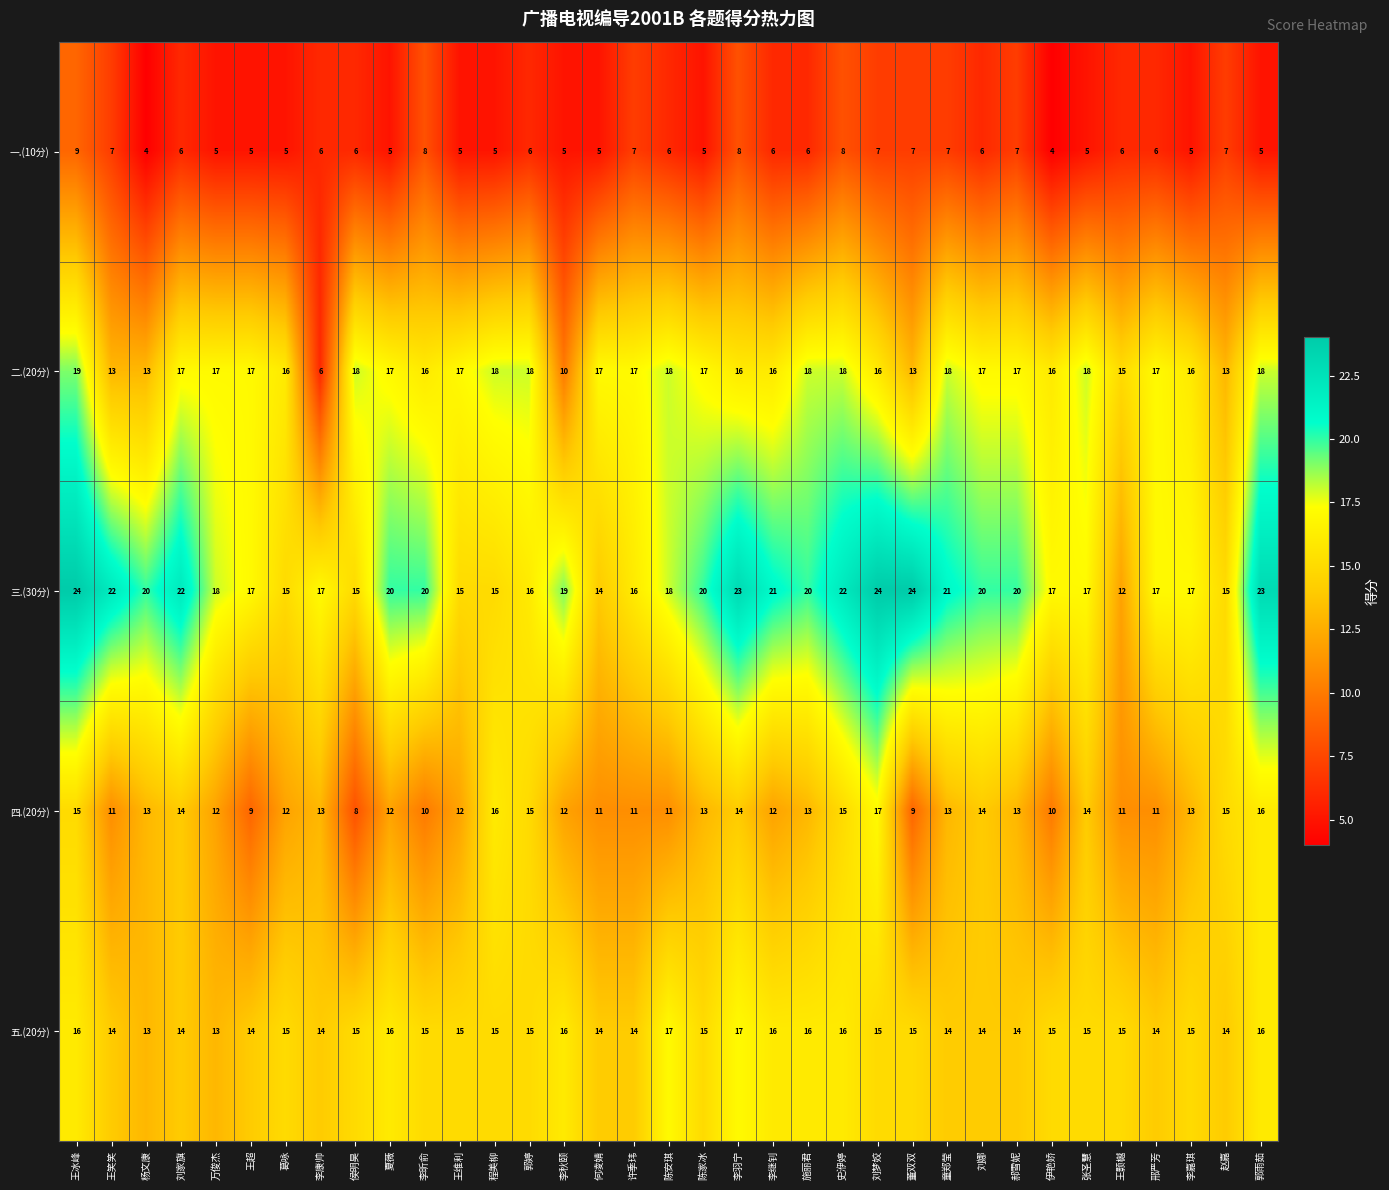

True or false: 二.(20分) has a value of 30 at 张圣慧.

False